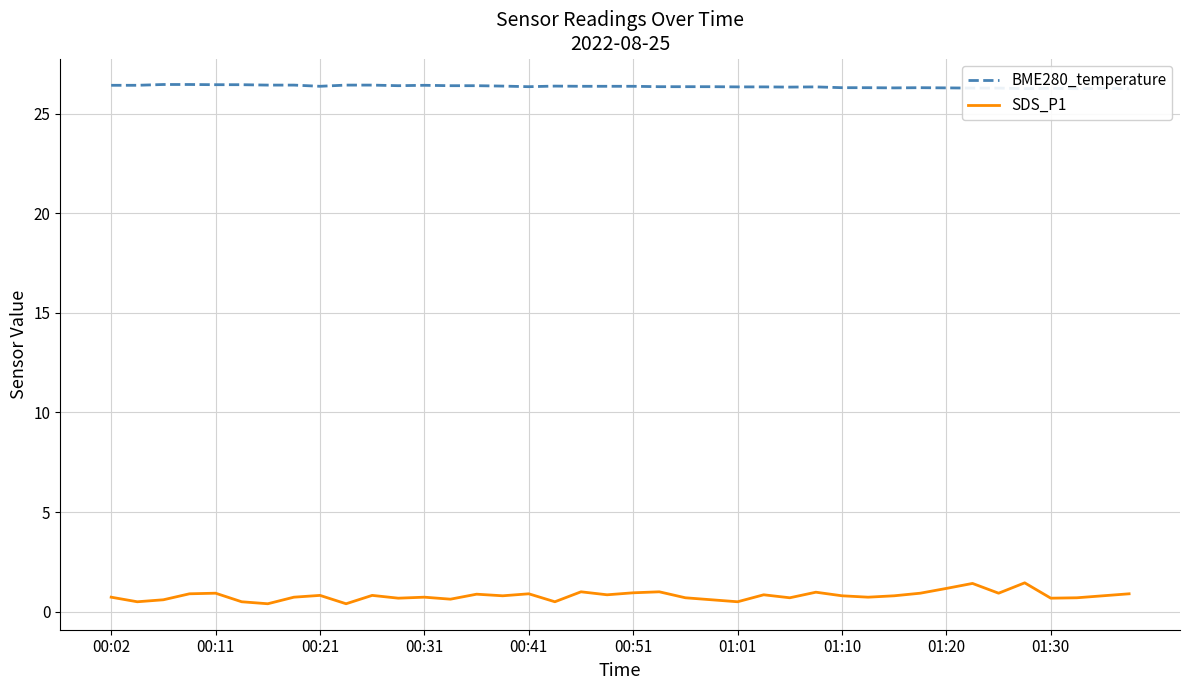

What is the difference between the maximum and minimum values in the SDS_P1 series?

1.0